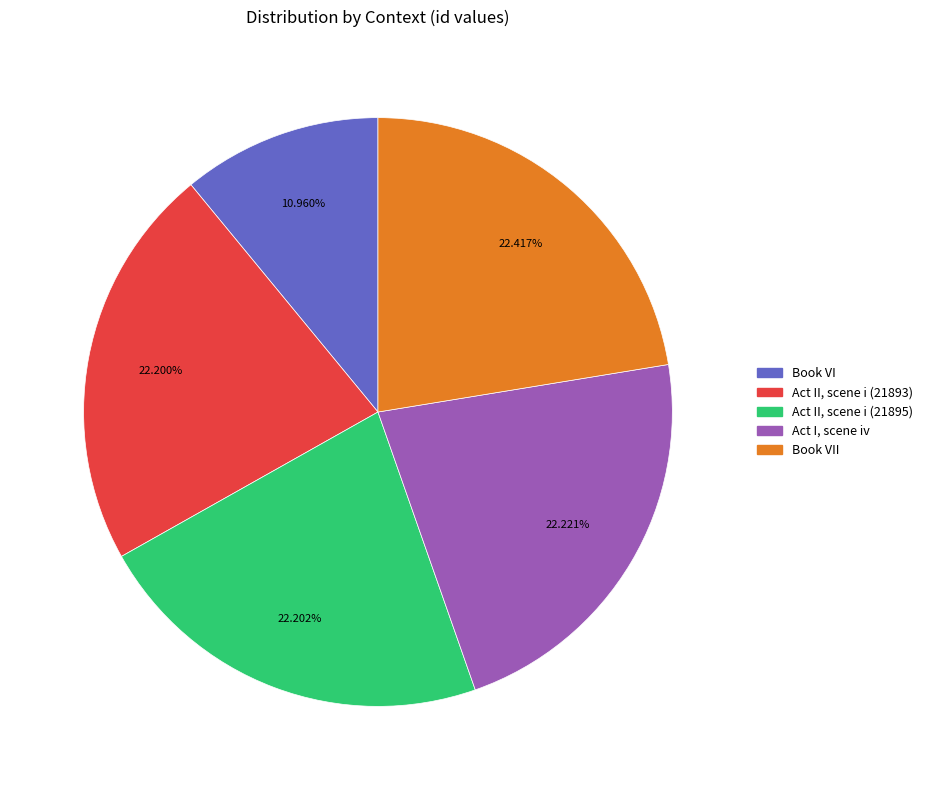

To the nearest percent, what is the average slice percentage?

20%